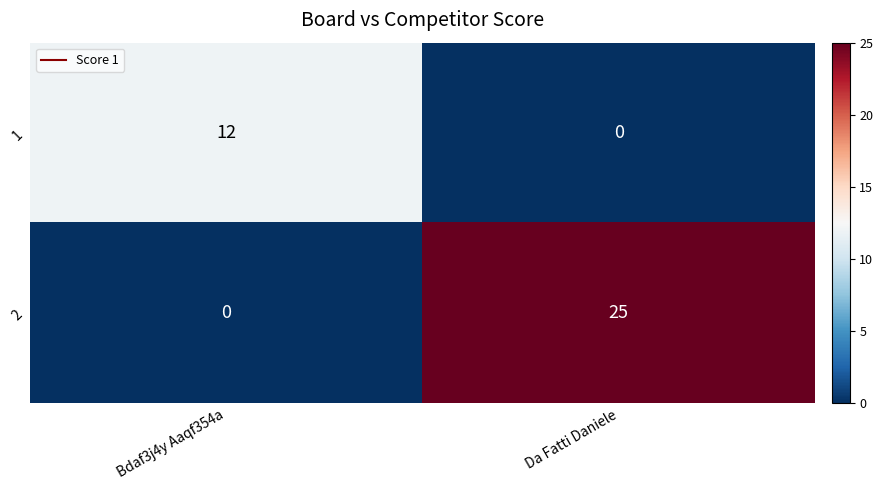

What is the greatest value displayed?

25